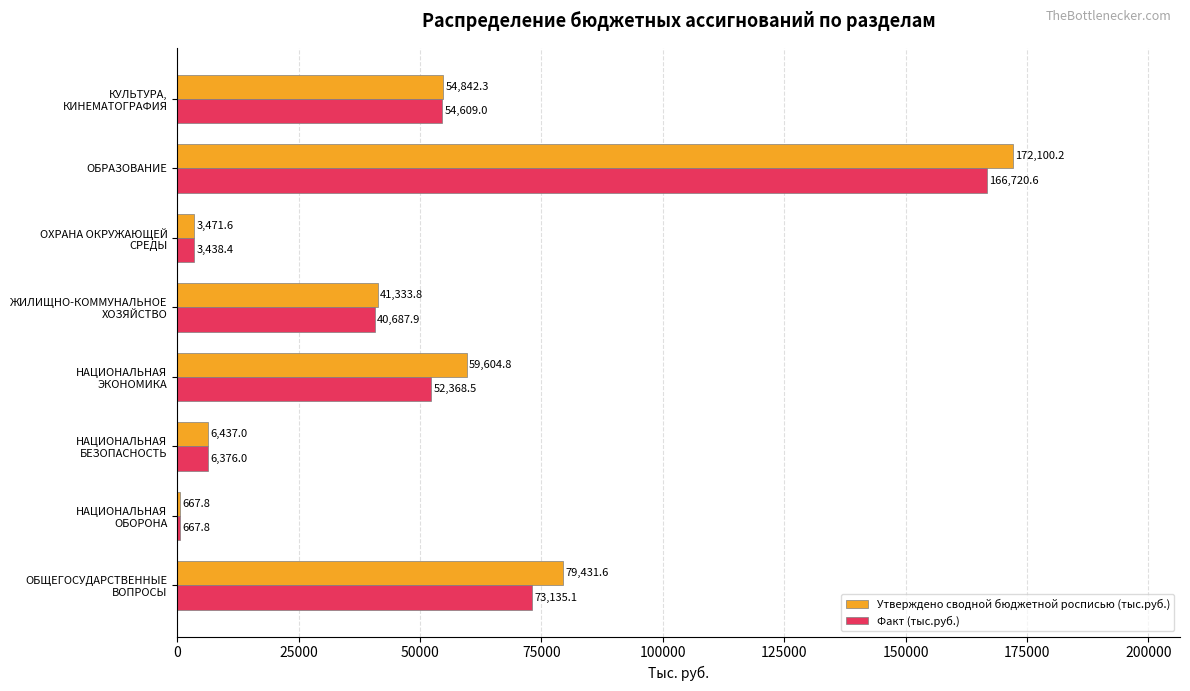

Which series has the largest total across all categories?

Утверждено сводной бюджетной росписью (тыс.руб.)